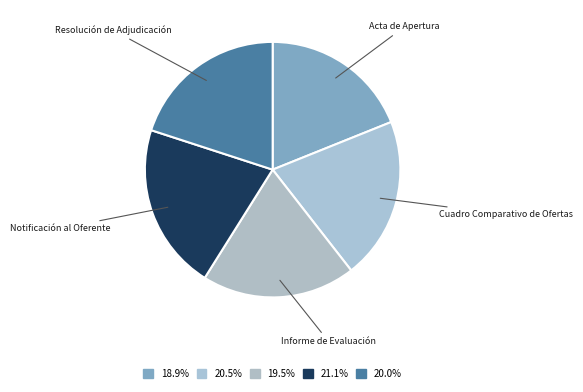

Rank the categories by value from lowest to highest.

Acta de Apertura, Informe de Evaluación, Resolución de Adjudicación, Cuadro Comparativo de Ofertas, Notificación al Oferente